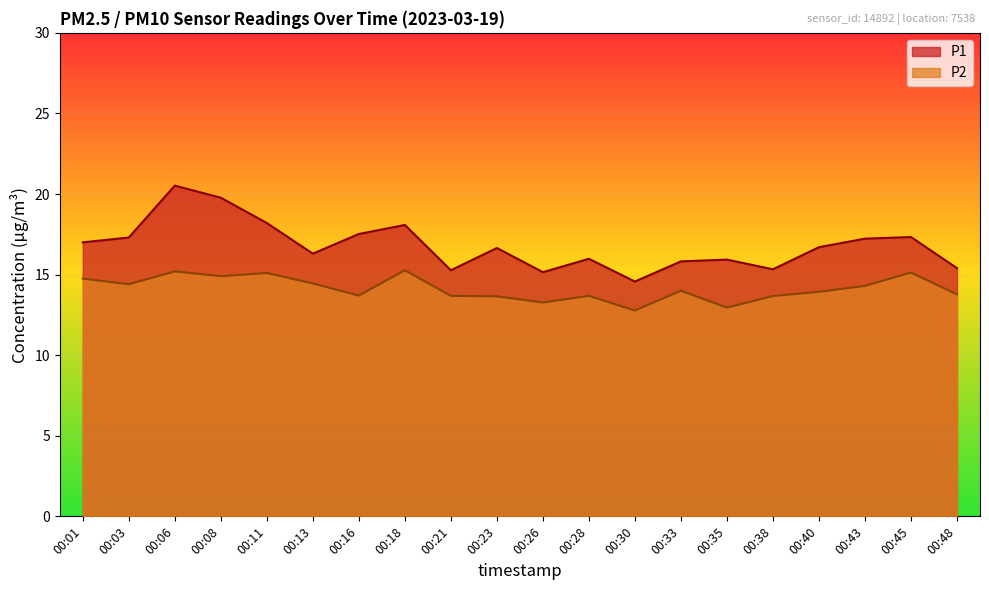

What are all the series names shown in the legend?

P1, P2